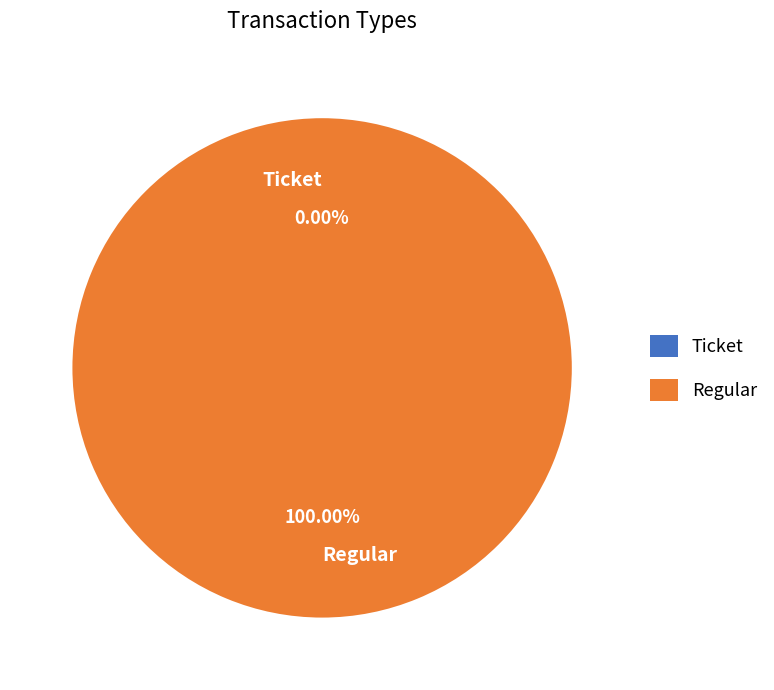

What is the change in value from Ticket to Regular?

+1